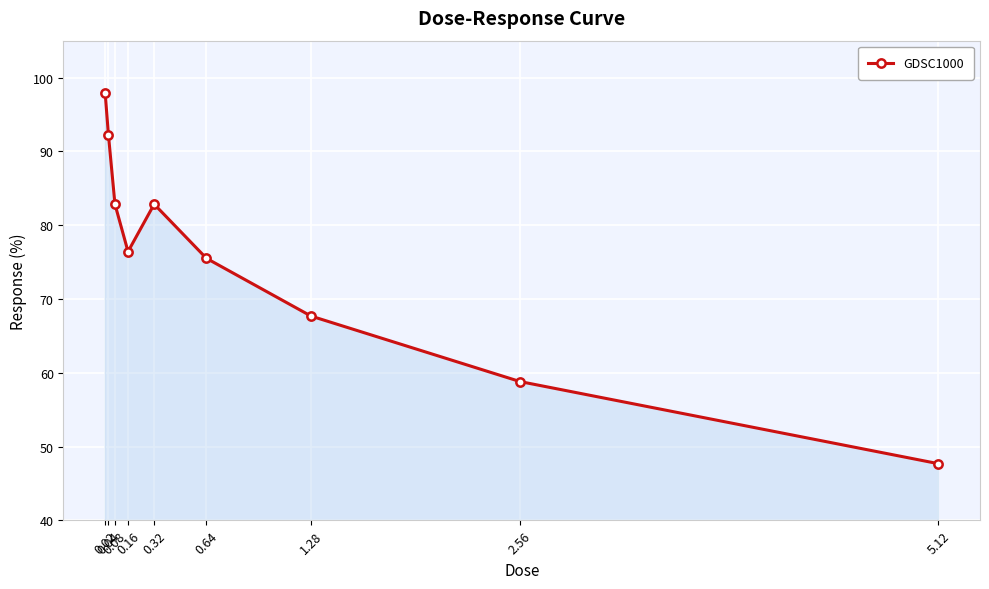

What is the ratio of the value at 0.08 to the value at 0.32?

1.0